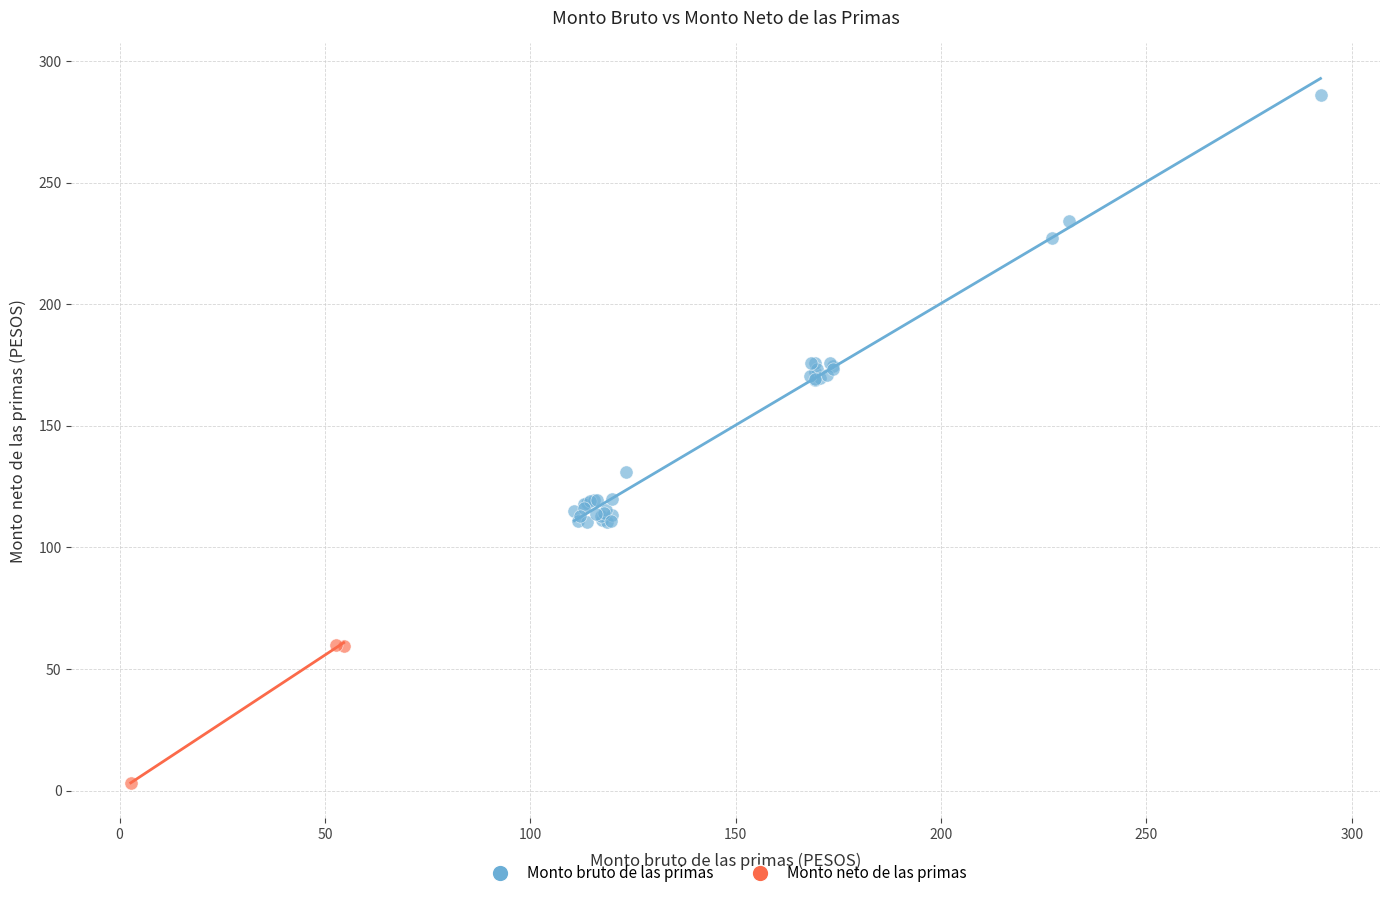

Which series reaches the maximum Y coordinate?

Monto bruto de las primas